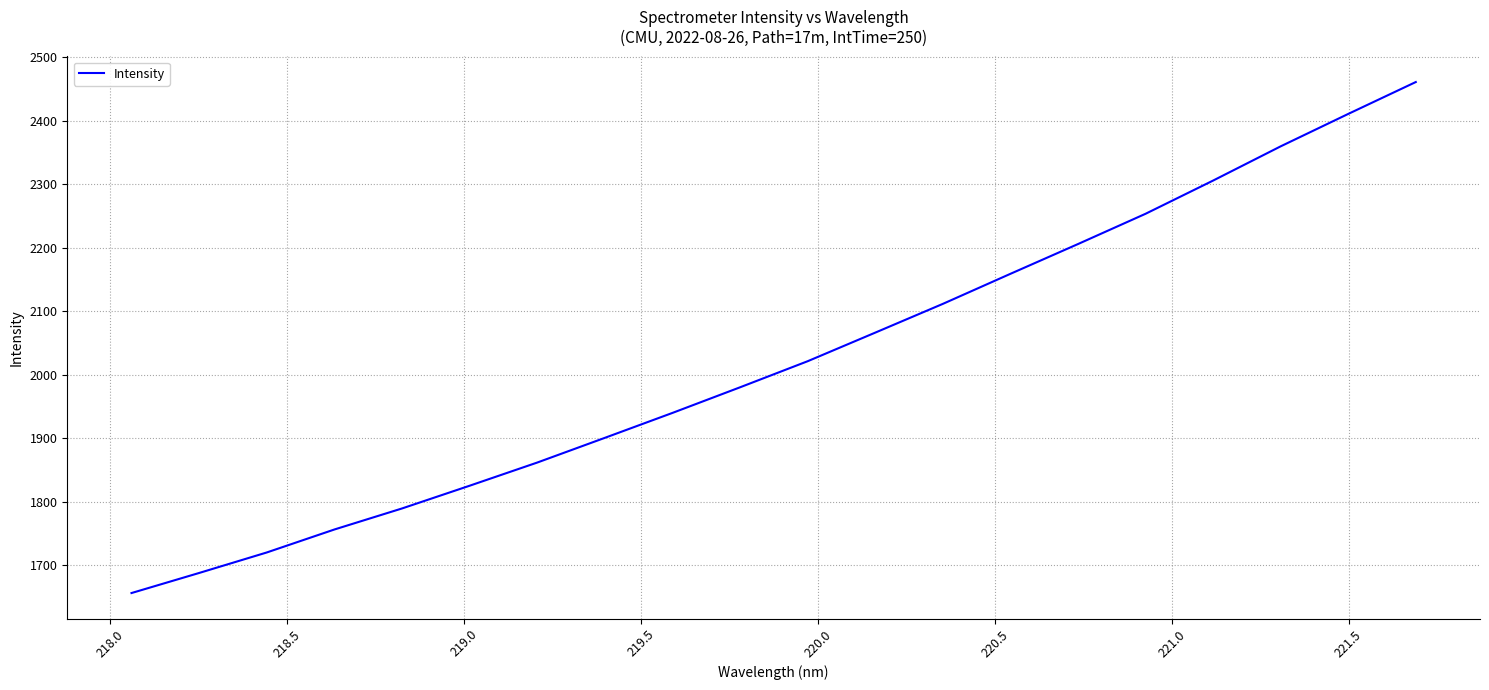

True or false: the data has more than 0 interior local peaks.

False